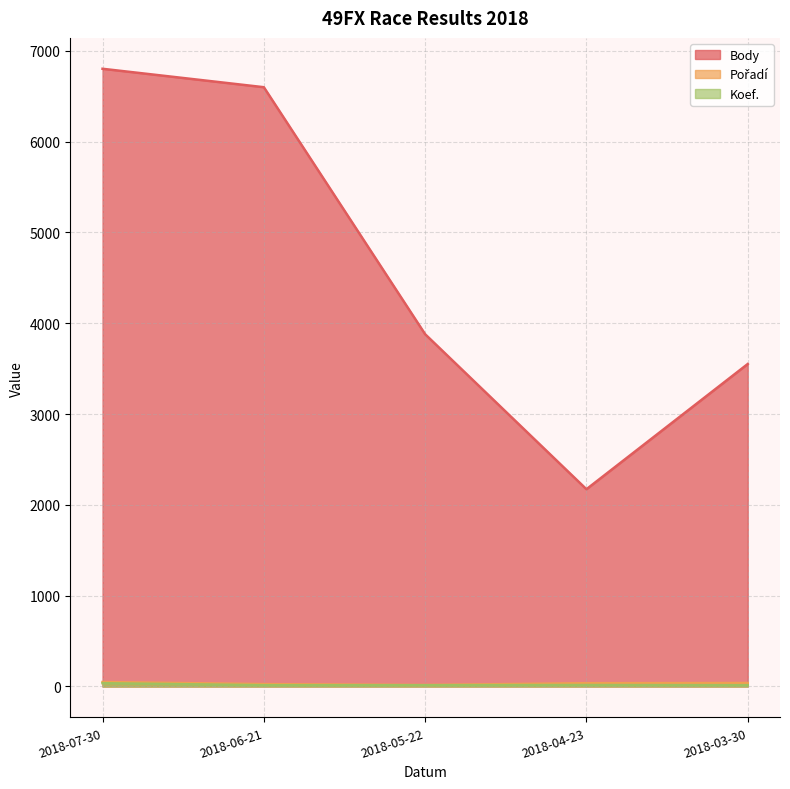

What is the sum of all Body values?

23003